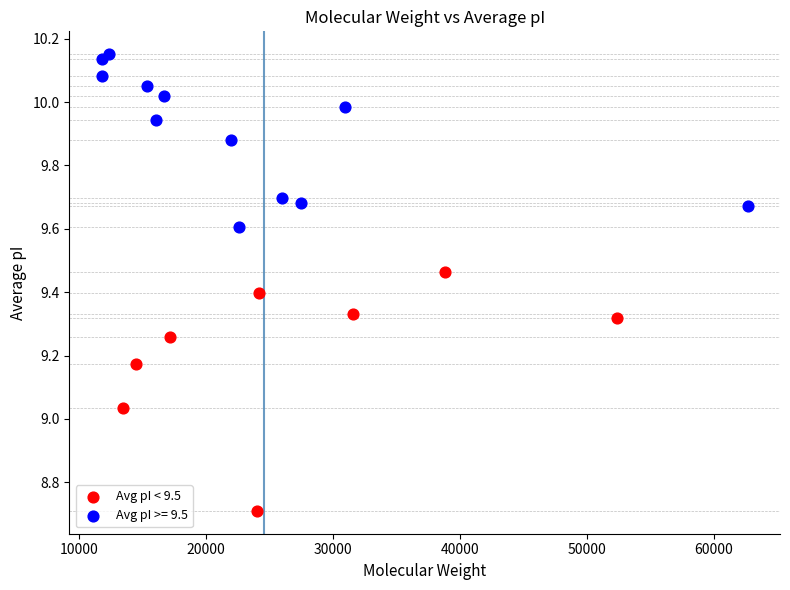

Which series contains the lowest Y value?

Avg pI < 9.5